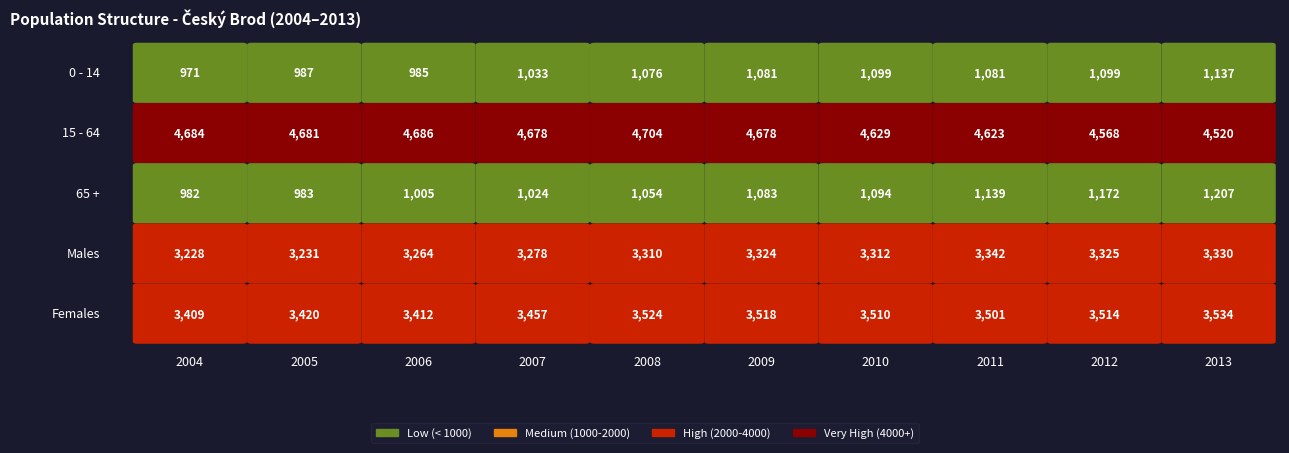

Rank the series at 2008 from lowest to highest value.

65 +, 0 - 14, Males, Females, 15 - 64